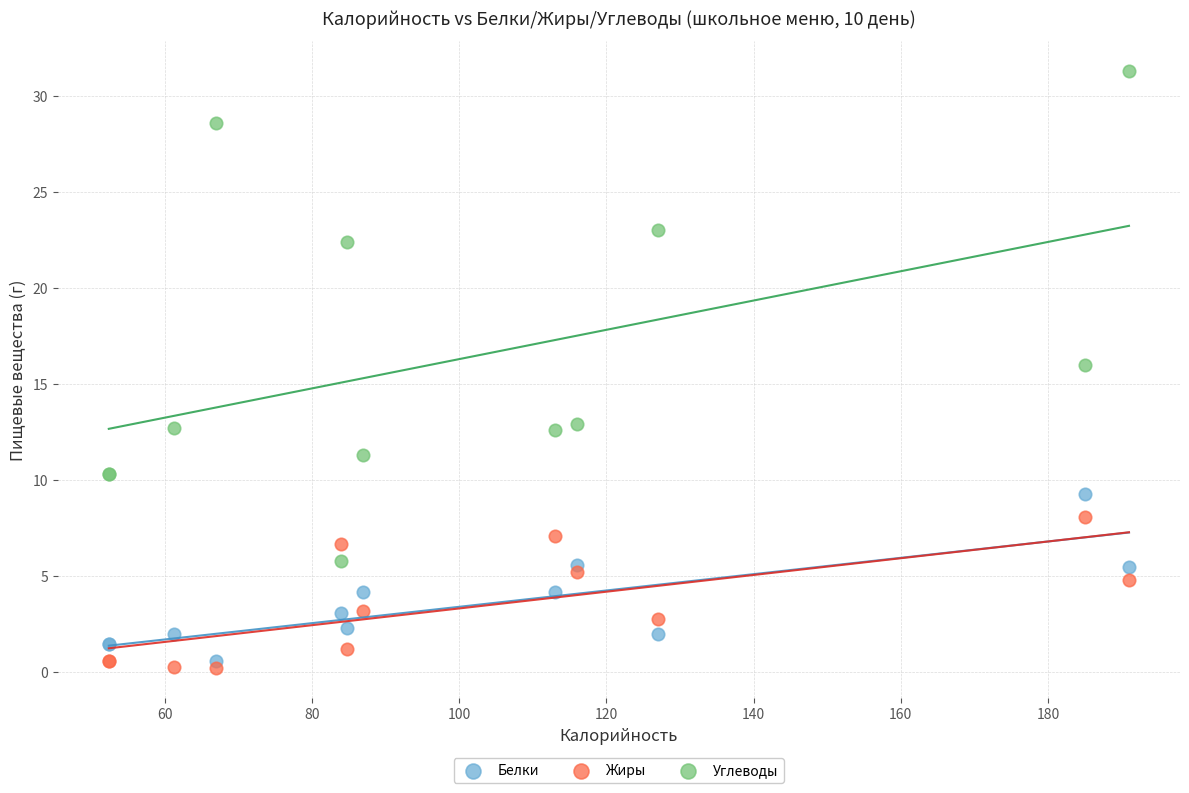

Which series contains the highest Y value?

Углеводы